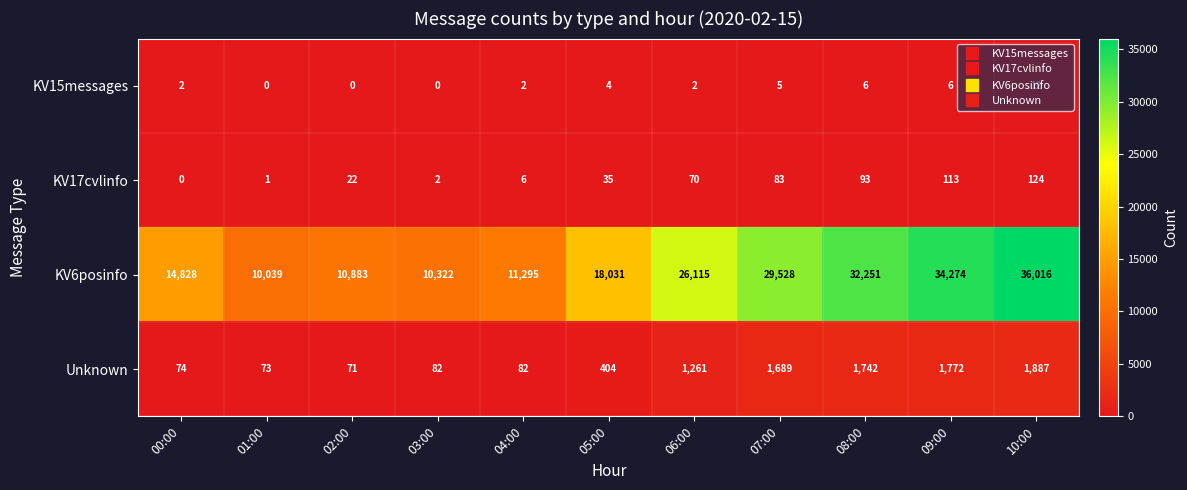

Which series changed the most between 03:00 and 08:00?

KV6posinfo